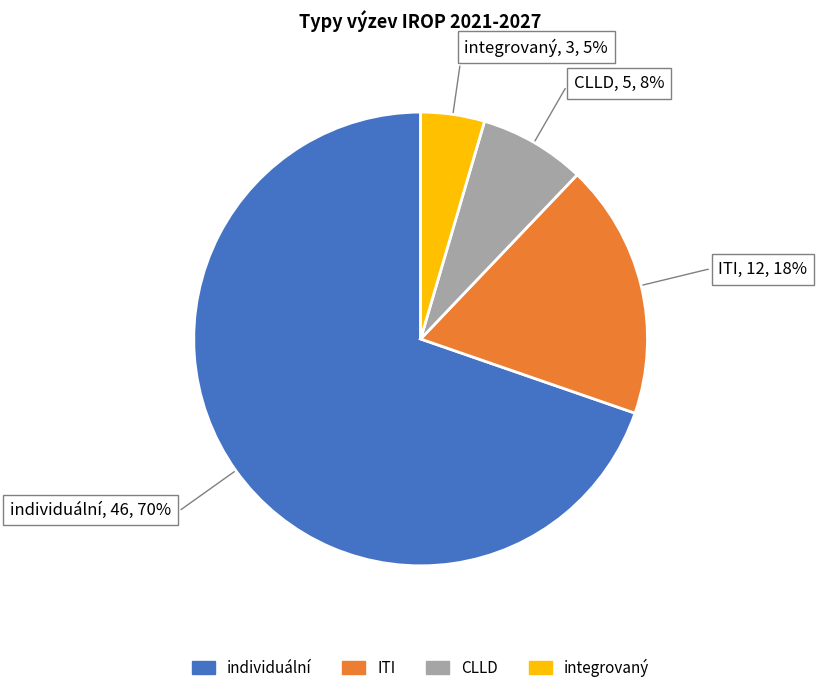

Rank the categories by value from lowest to highest.

integrovaný, CLLD, ITI, individuální